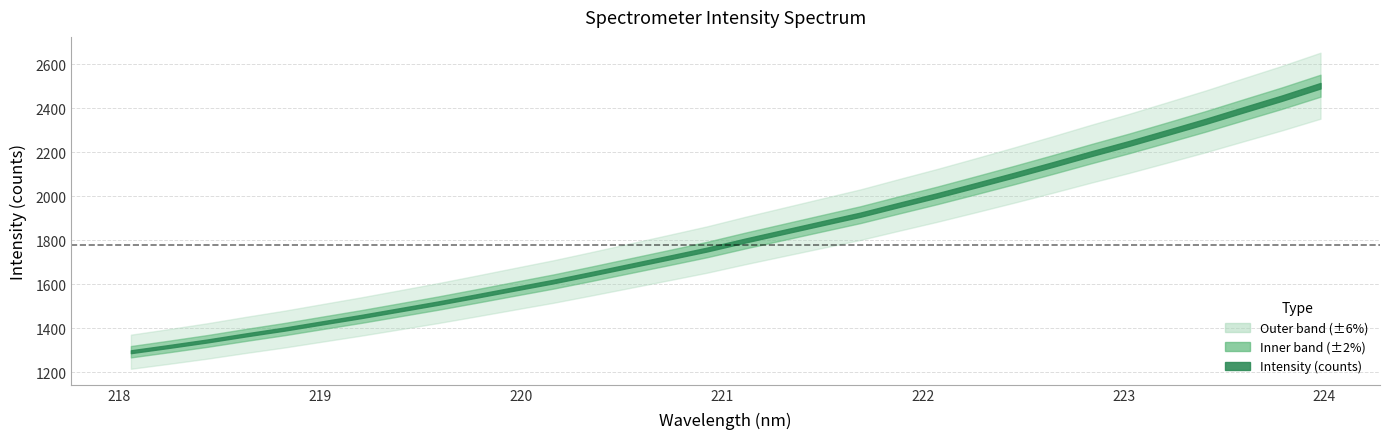

How many lines are shown in the chart?

1